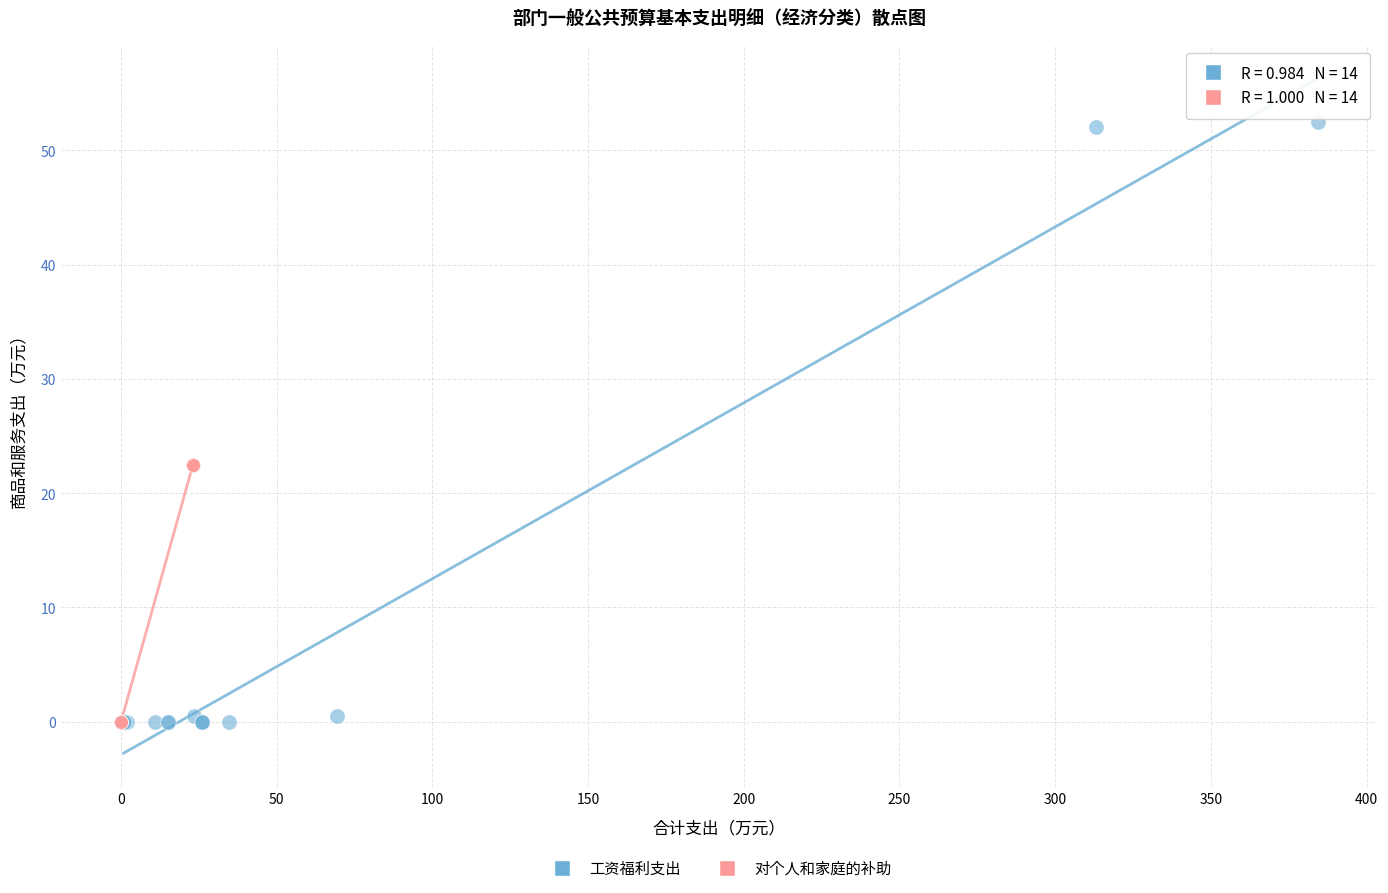

Which series has the widest spread of Y values?

工资福利支出